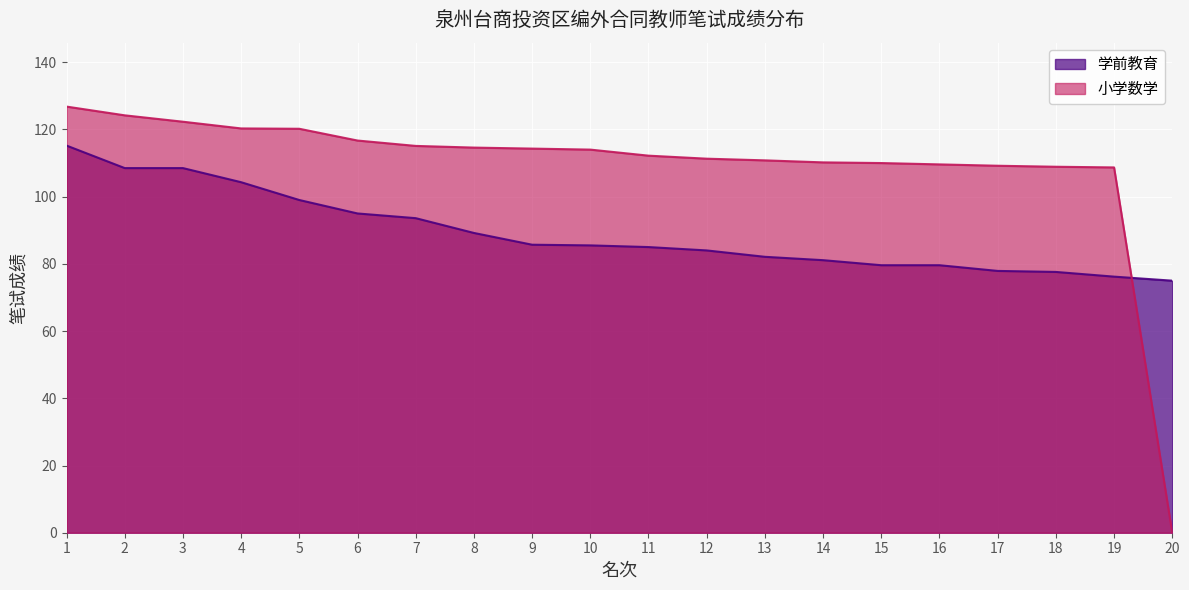

True or false: 小学数学 has more than 0 interior local peaks.

False